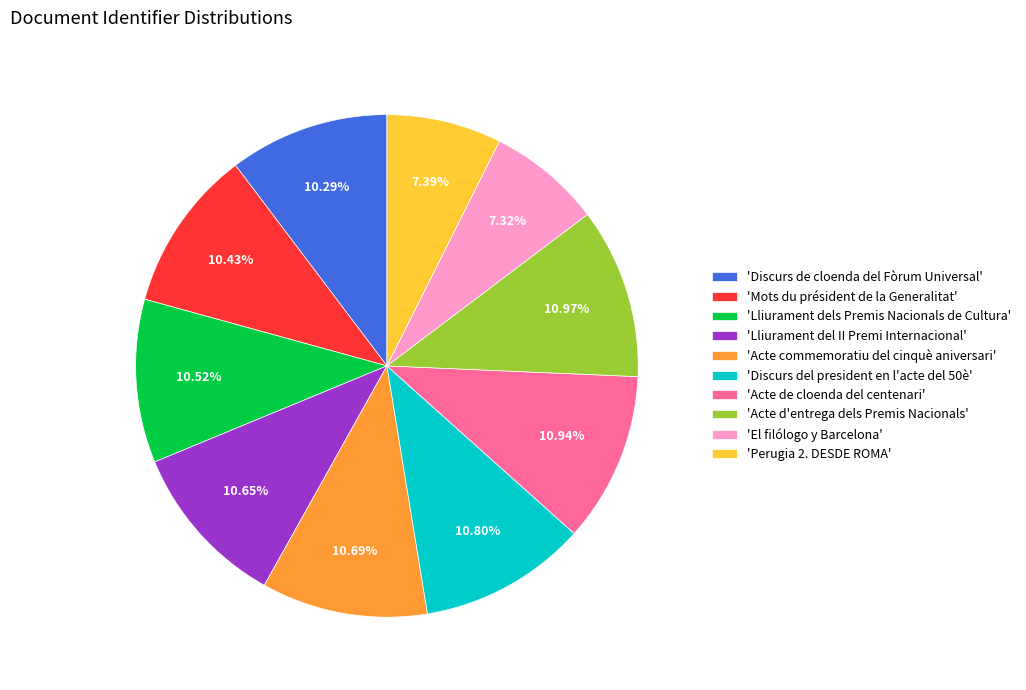

Is there a majority slice in this chart?

No